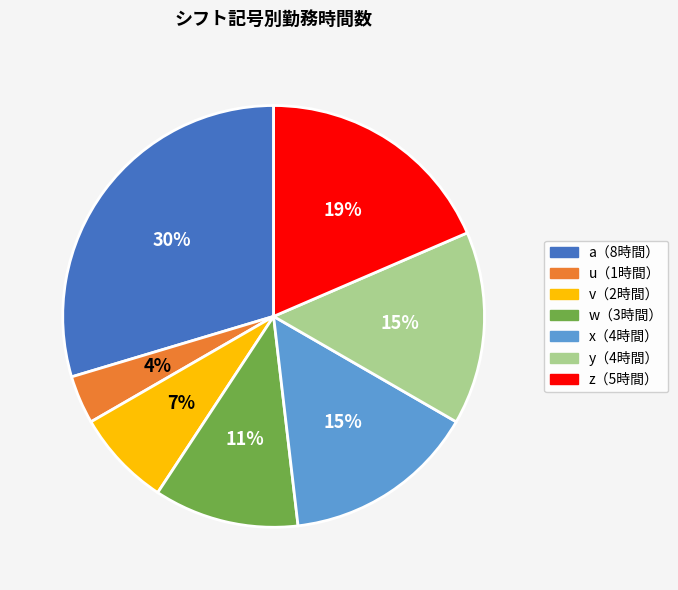

To the nearest percent, what is the difference between the largest and smallest slice percentages?

26%